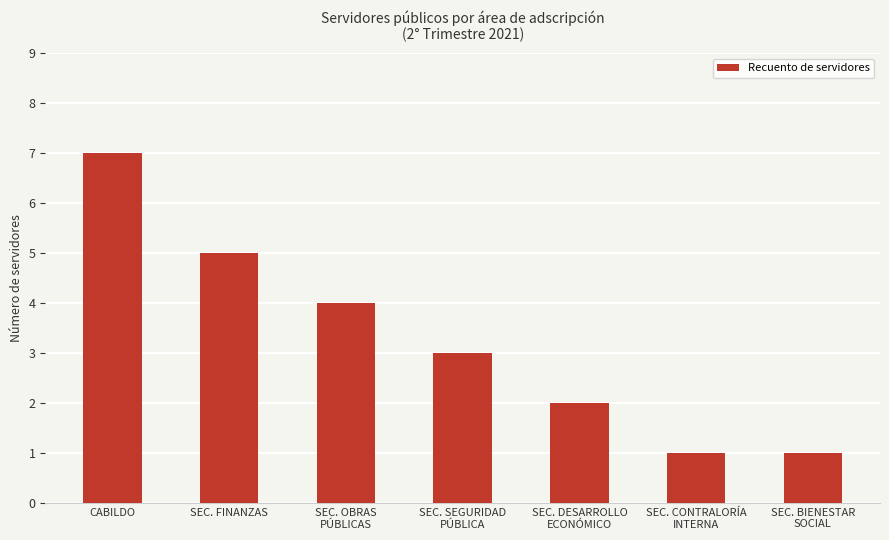

Reading left to right, list all the values displayed in this chart.

CABILDO=7	SEC. FINANZAS=5	SEC. OBRAS
PÚBLICAS=4	SEC. SEGURIDAD
PÚBLICA=3	SEC. DESARROLLO
ECONÓMICO=2	SEC. CONTRALORÍA
INTERNA=1	SEC. BIENESTAR
SOCIAL=1